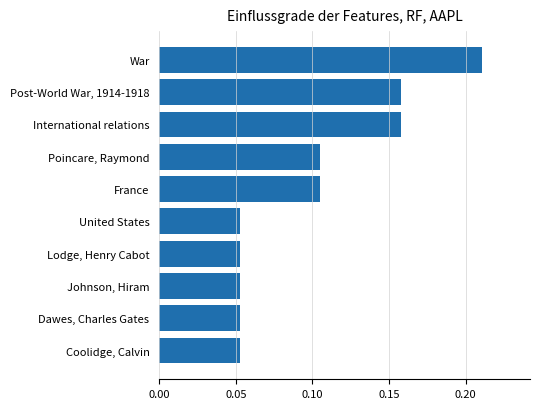

Which category has the highest value across all series?

War